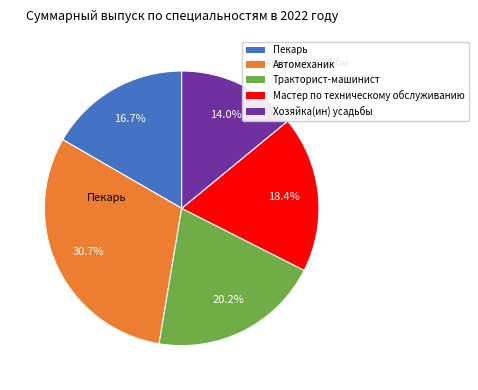

What is the change in value from Автомеханик to Тракторист-машинист?

-12